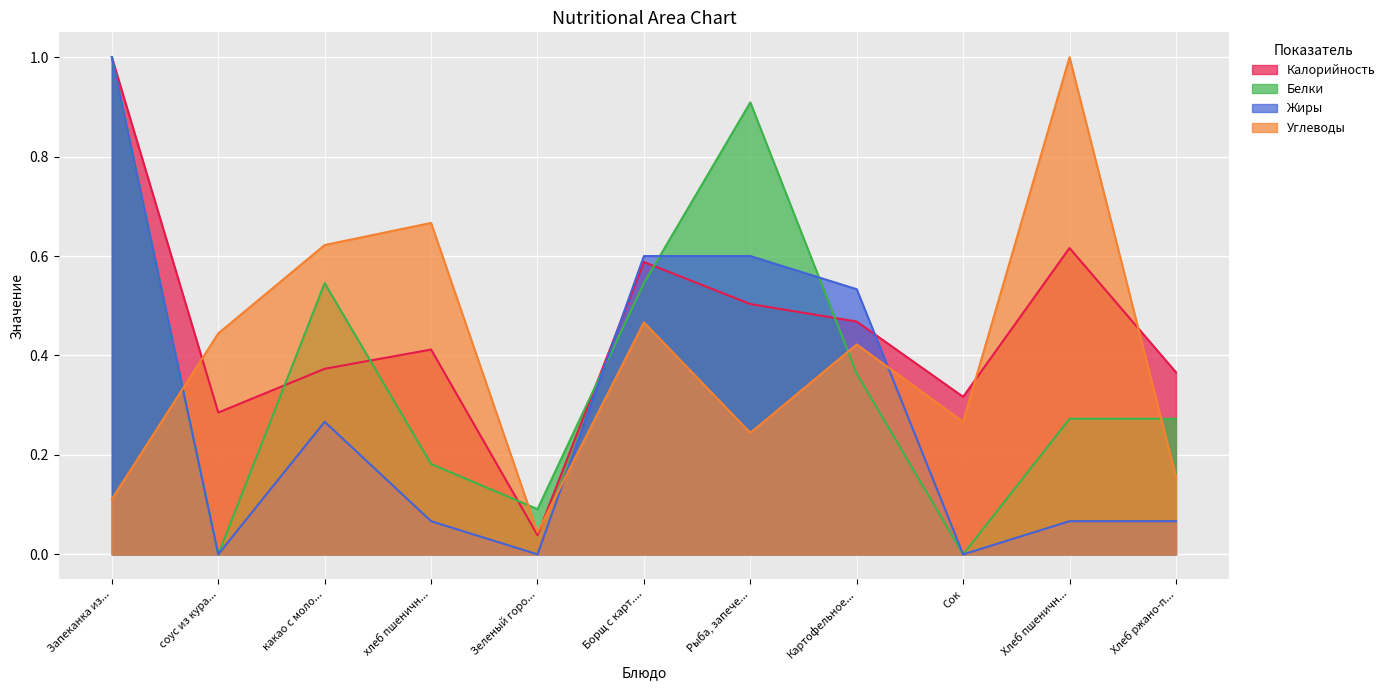

Does the chart display data point markers on the line(s)?

No